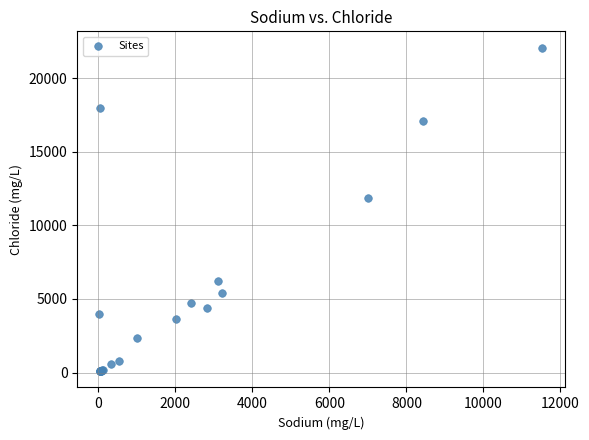

What Y value in the scatter plot is closest to 11087?

11892.5